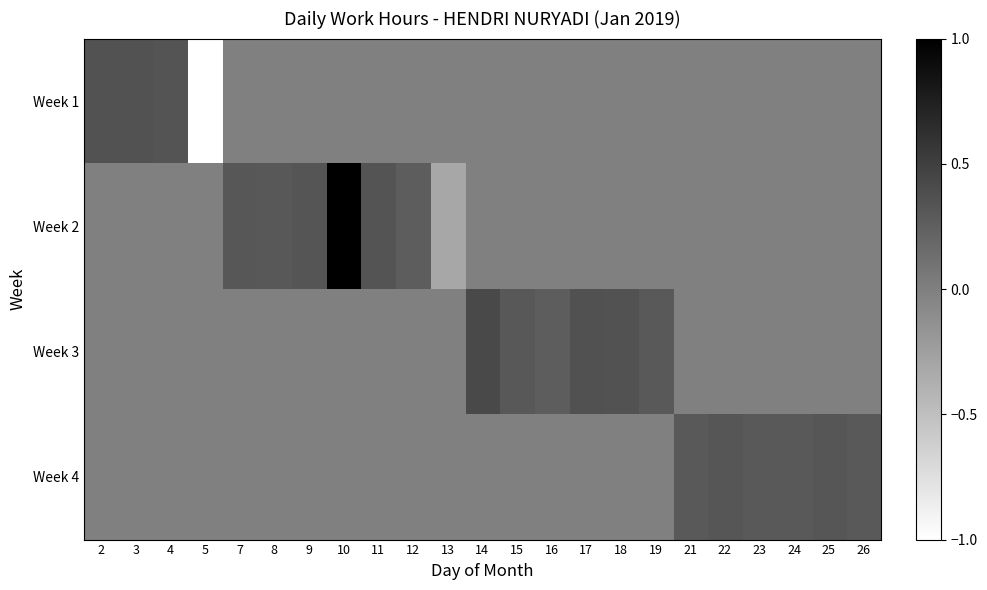

Which series has the largest range (max minus min)?

Week 1